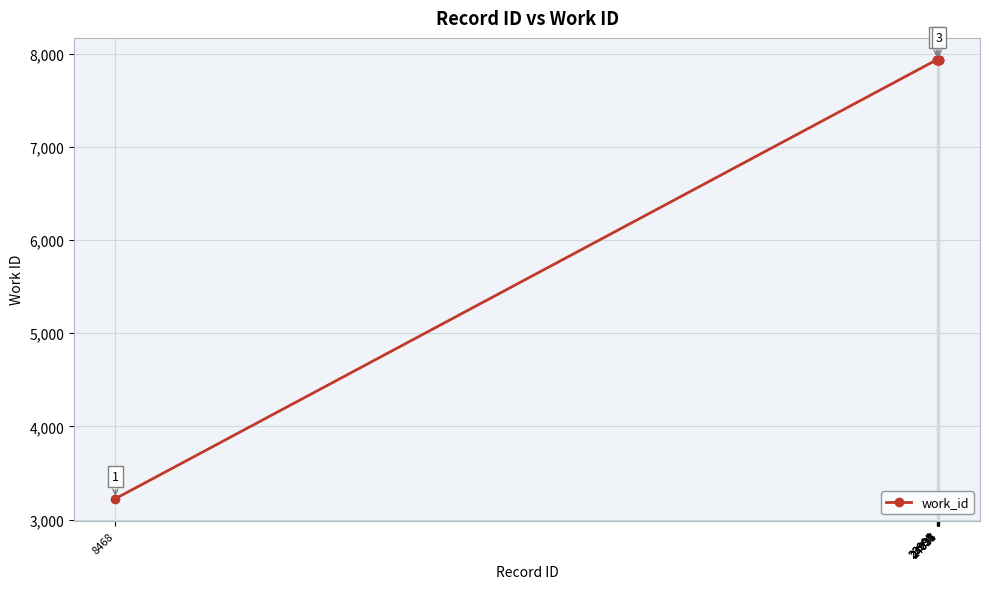

What is the sum of all values?

58762